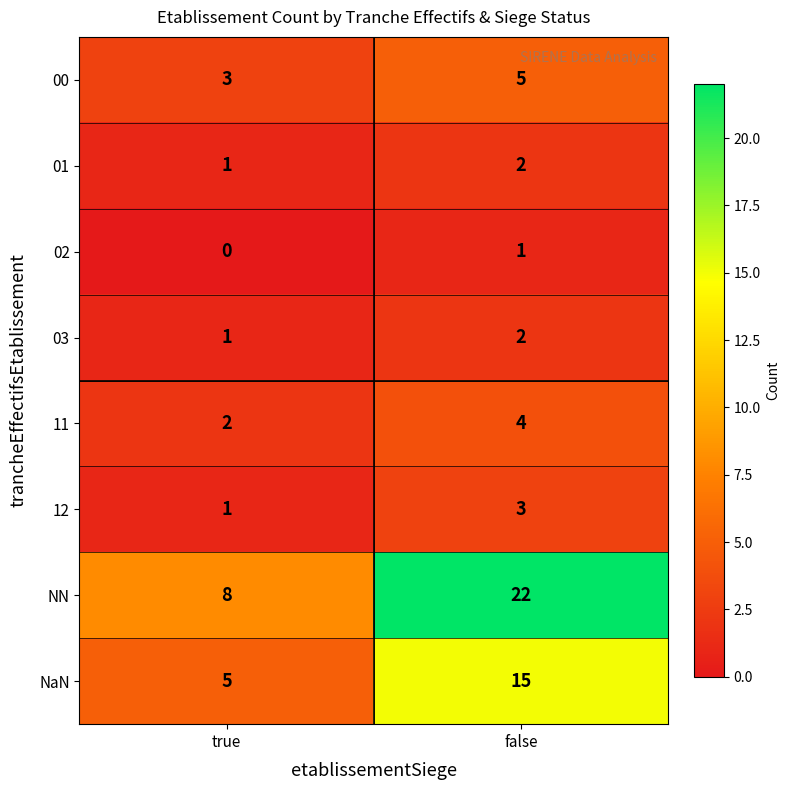

Which series has the largest range (max minus min)?

NN